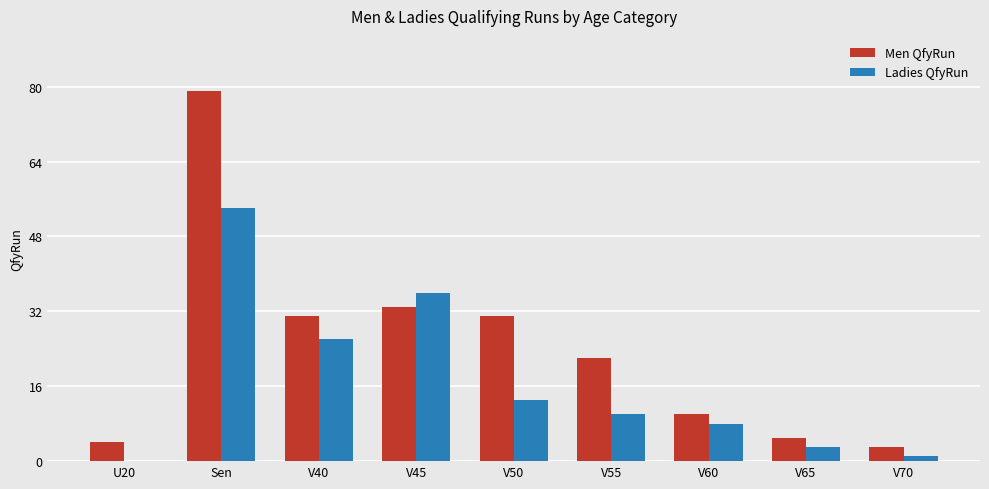

Which series changed the most between V45 and V50?

Ladies QfyRun